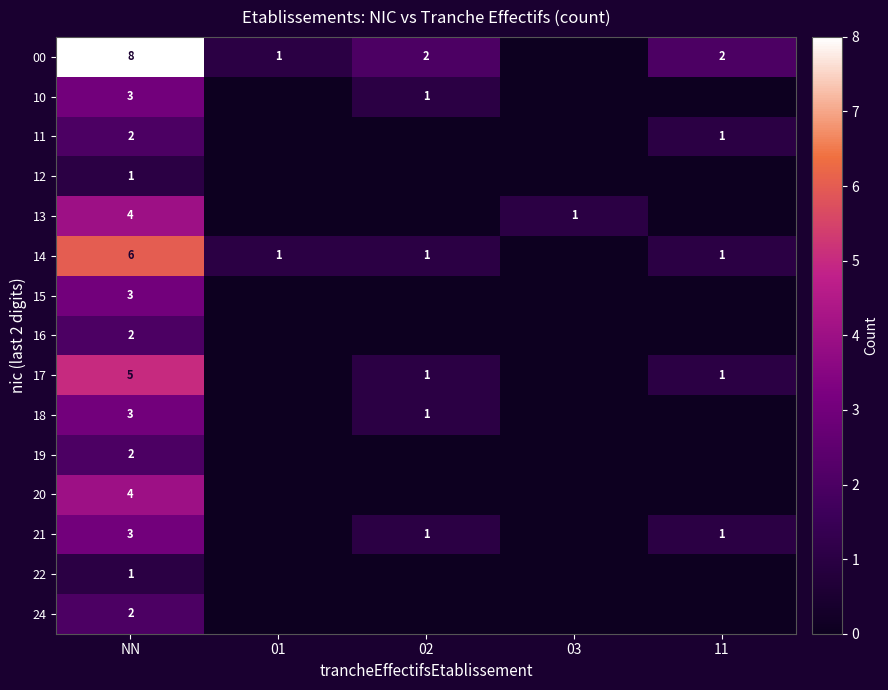

True or false: 00 has a value of 4 at NN.

False